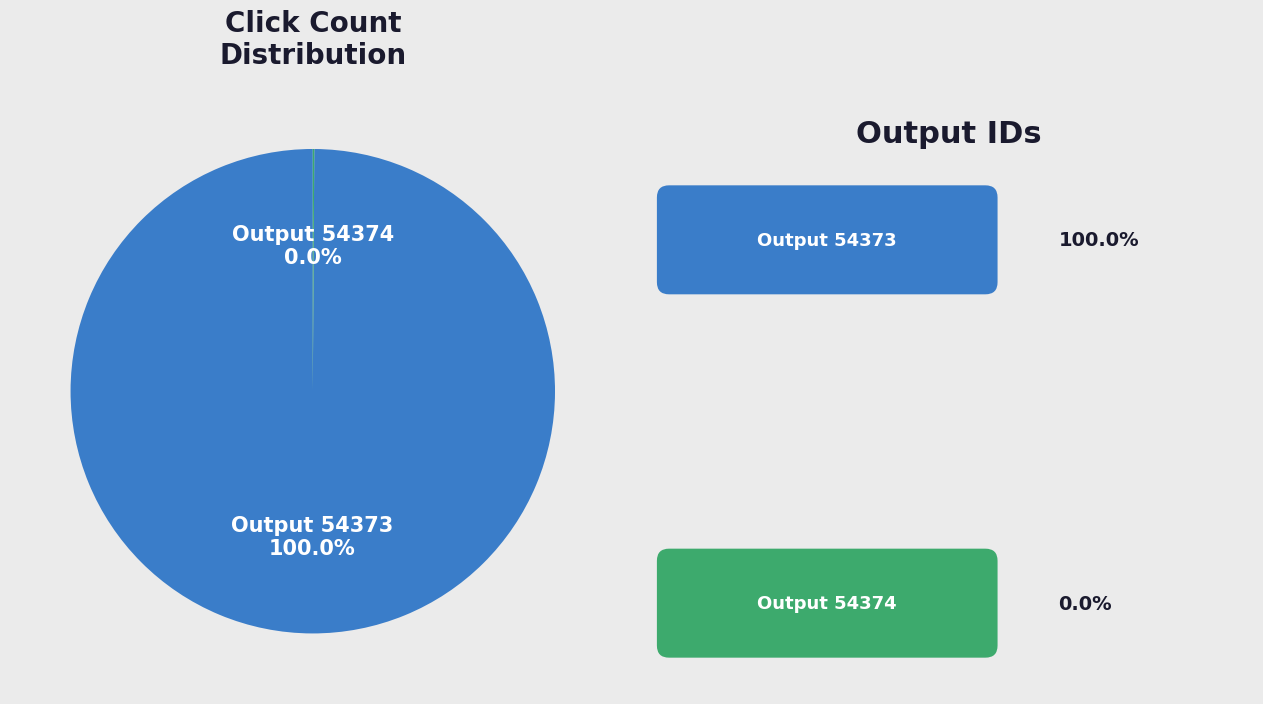

Rank the categories by value from lowest to highest.

54374, 54373